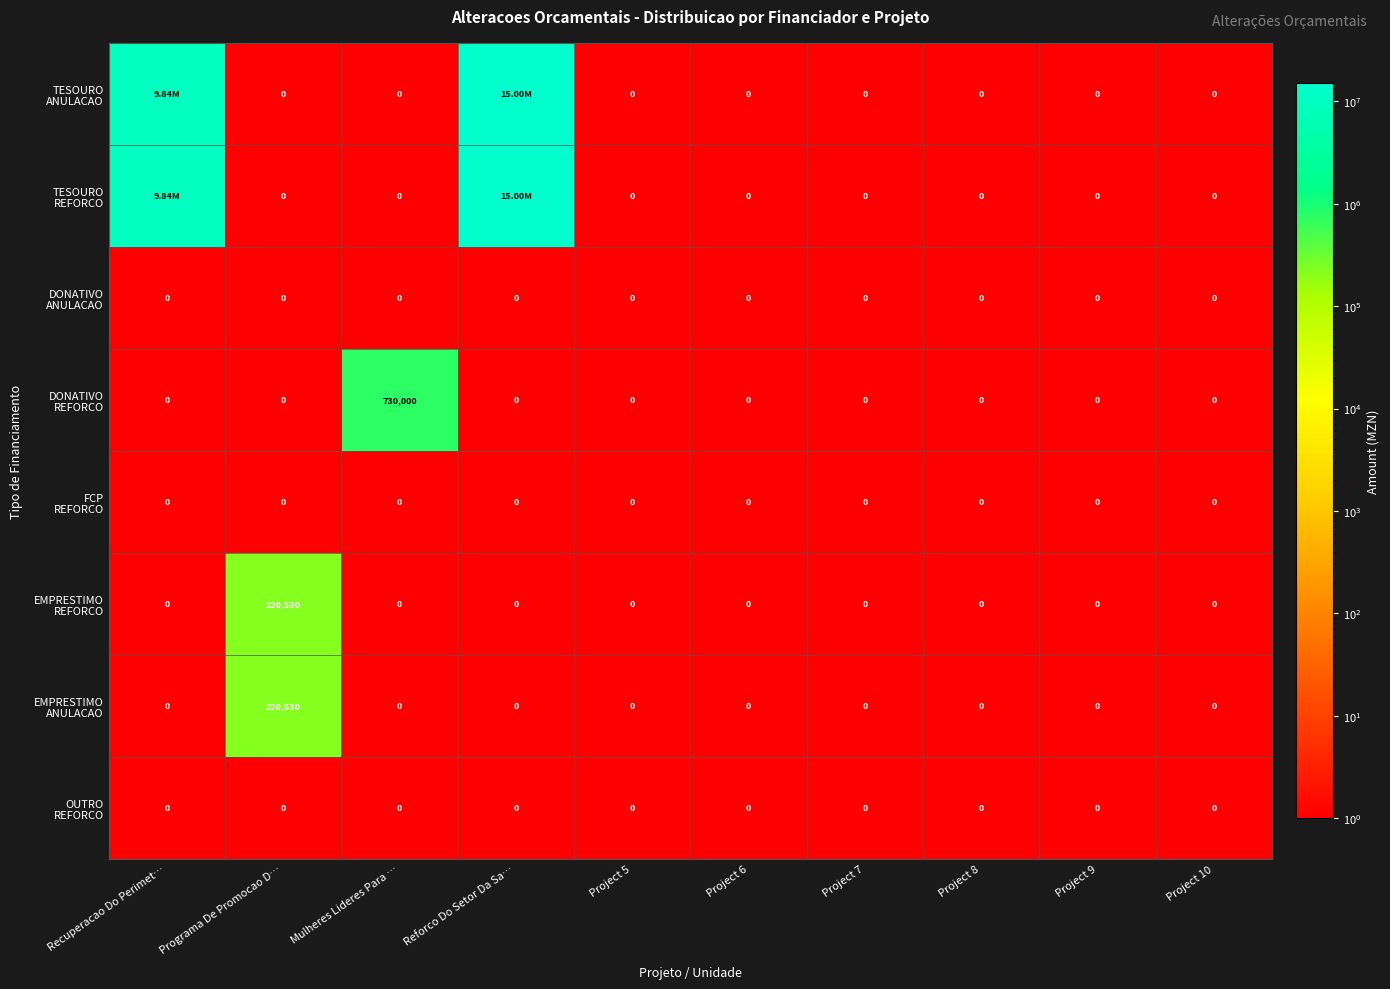

What is the difference between the highest and lowest values at Mulheres Lideres Para …?

730000